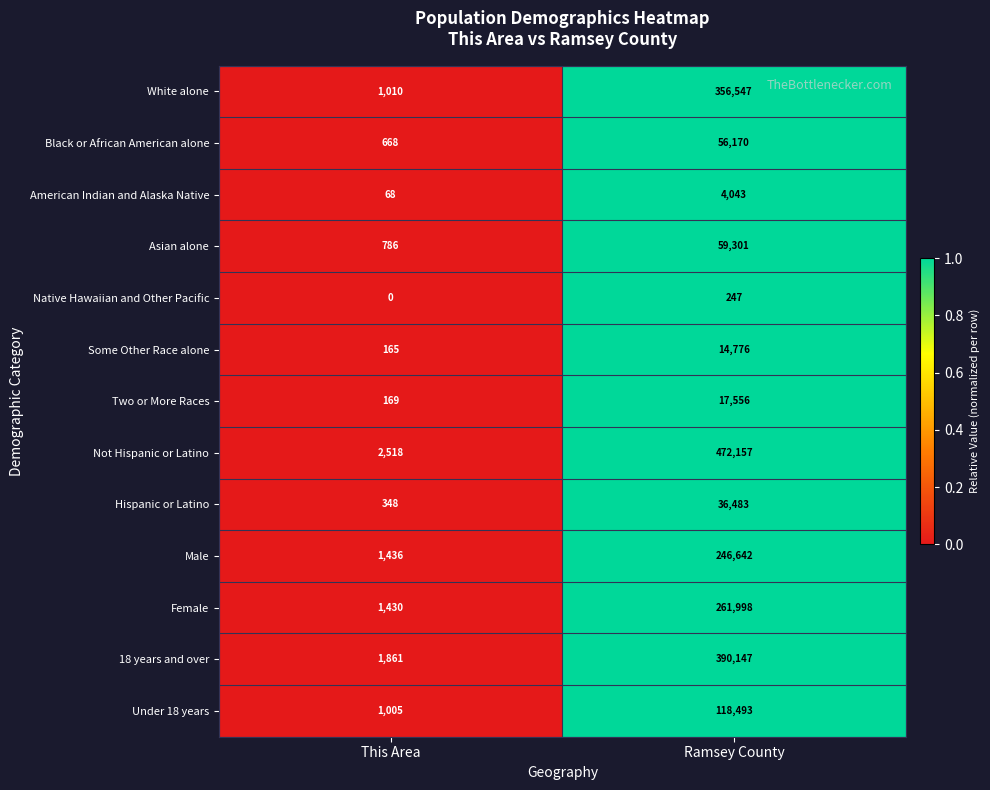

Between This Area and Ramsey County, which series saw the biggest shift?

Not Hispanic or Latino